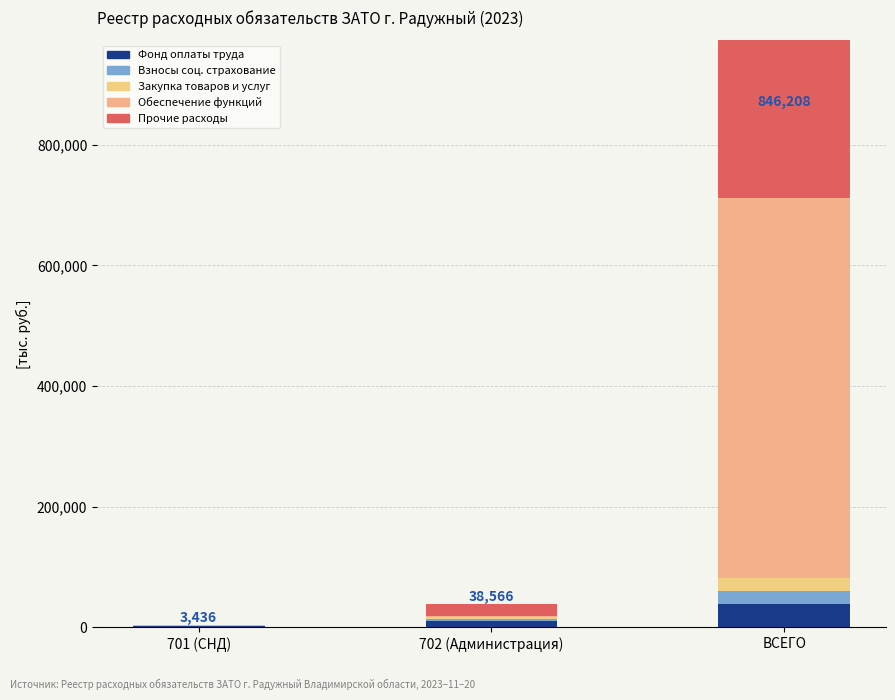

At which label is Фонд оплаты труда closest to 20270?

702 (Администрация)